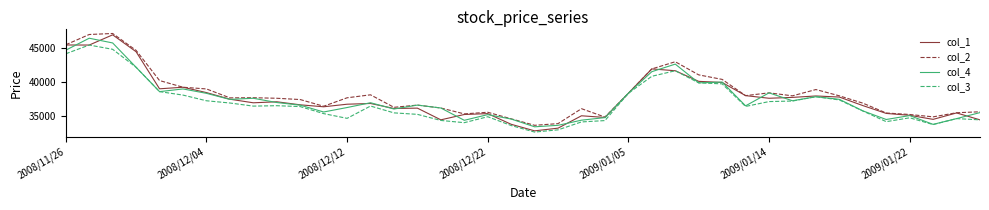

What is the sum of all col_4 values?

1498870